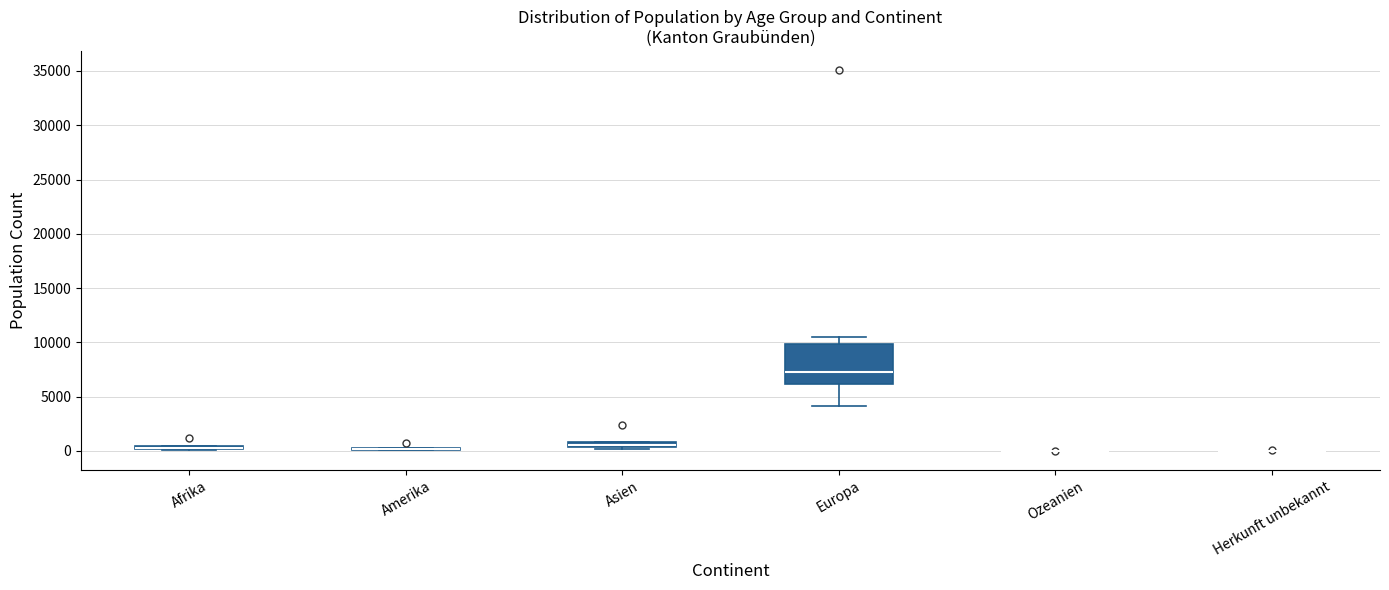

Comparing the boxes themselves (not the whiskers), which one is the tallest?

Europa